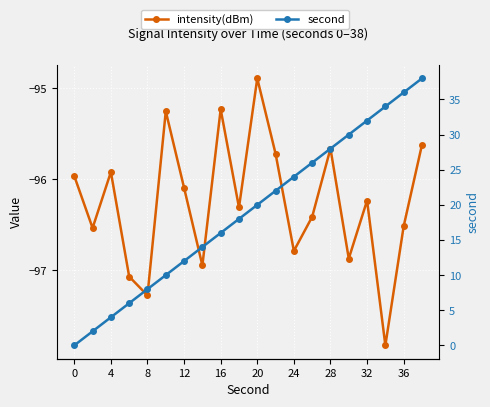

Reading left to right, extract all data points from this chart.

intensity(dBm): -96.0	-96.5	-95.9	-97.1	-97.3	-95.3	-96.1	-96.9	-95.2	-96.3	-94.9	-95.7	-96.8	-96.4	-95.7	-96.9	-96.2	-97.8	-96.5	-95.6
second: 0.0	2.0	4.0	6.0	8.0	10.0	12.0	14.0	16.0	18.0	20.0	22.0	24.0	26.0	28.0	30.0	32.0	34.0	36.0	38.0